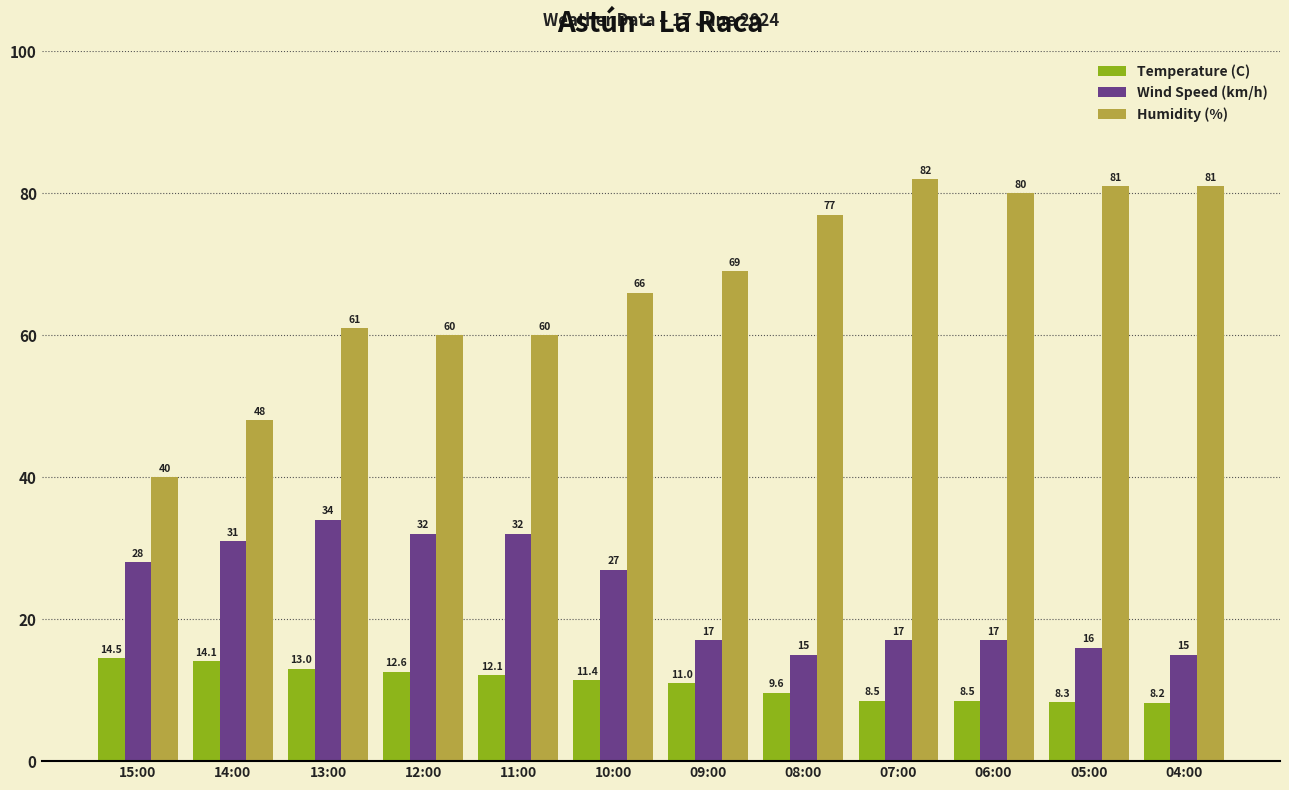

What value does the Temperature (C) series have at 10:00?

11.4